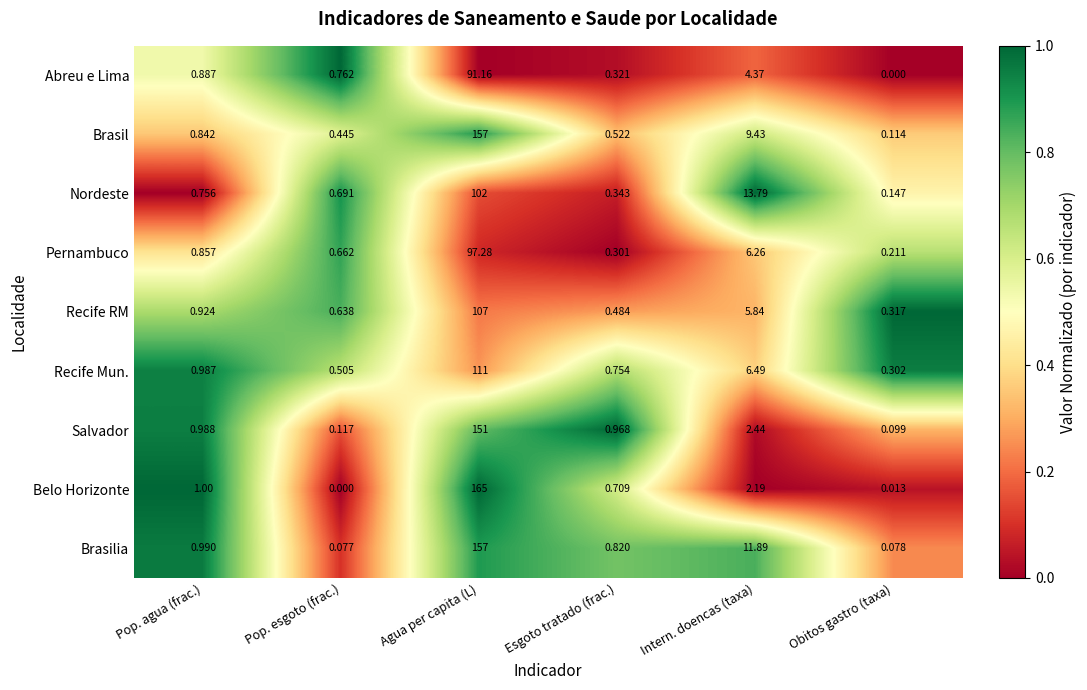

At which label does Abreu e Lima reach its minimum?

Obitos gastro (taxa)